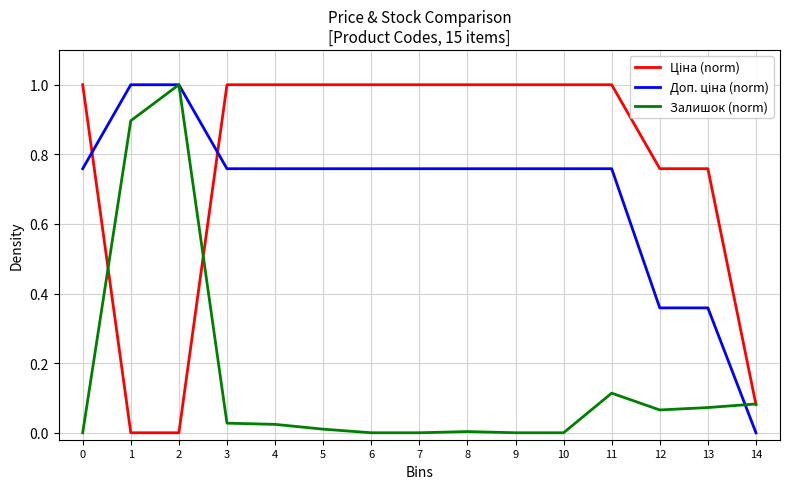

What is the spread (max minus min) of values at 12?

0.7